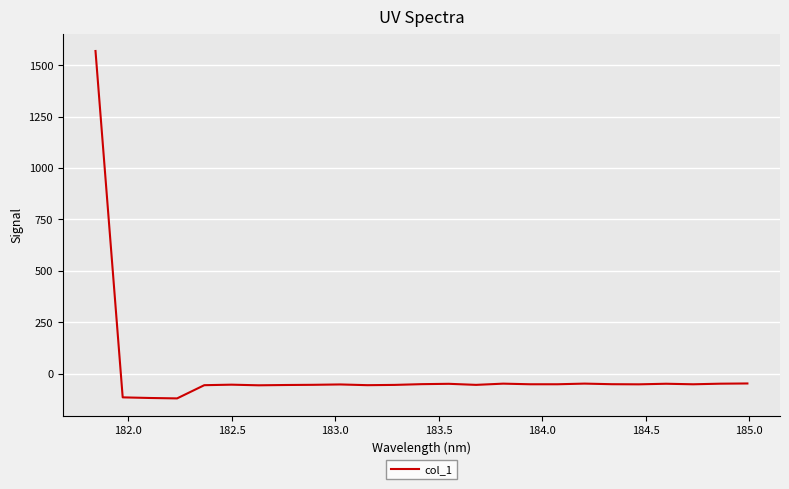

What is the smallest value displayed?

-120.5